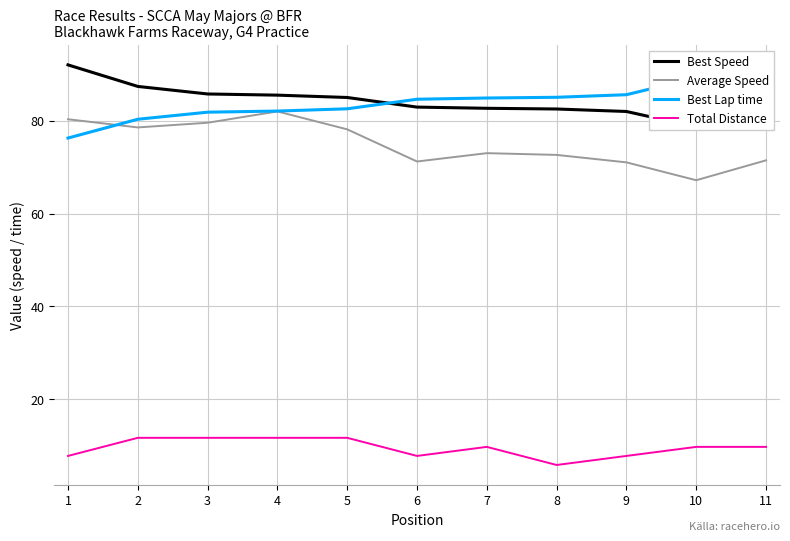

True or false: Best Lap time has more than 2 interior local peaks.

False